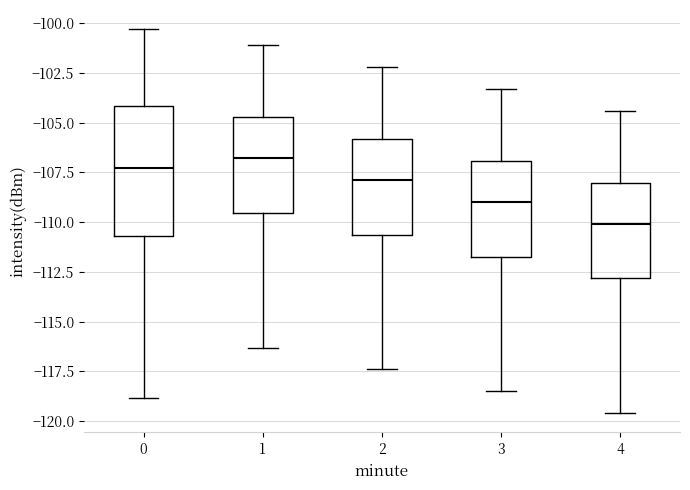

Which box has the lowest median line?

4